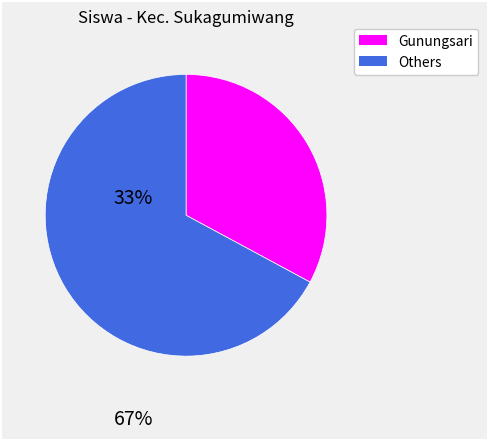

Combined, do Others and Gunungsari account for over 50%?

Yes